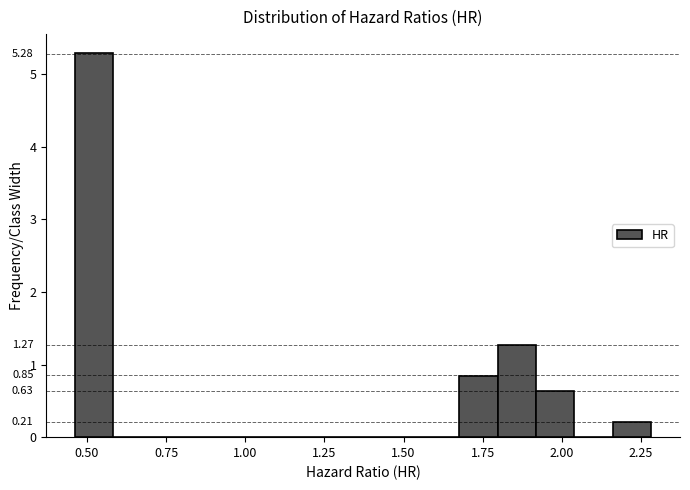

Around what value on the x-axis is the tallest bar? Give the approximate position of its centre, as read against the axis.

0.50